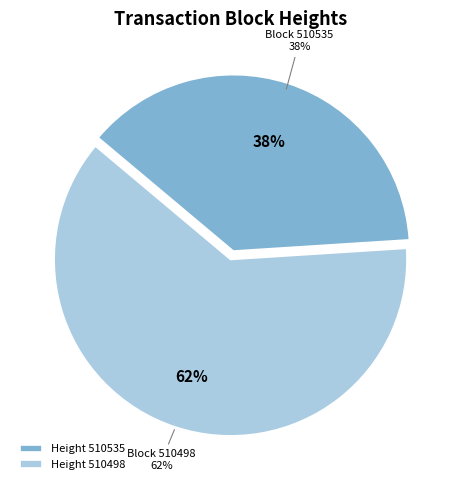

To the nearest percent, what percentage of the pie is 510535?

38%